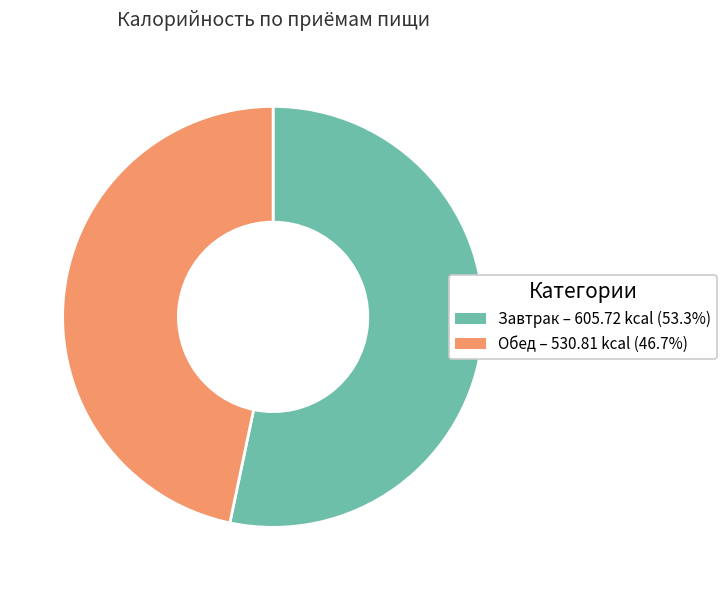

Between Обед and Завтрак, which is larger?

Завтрак